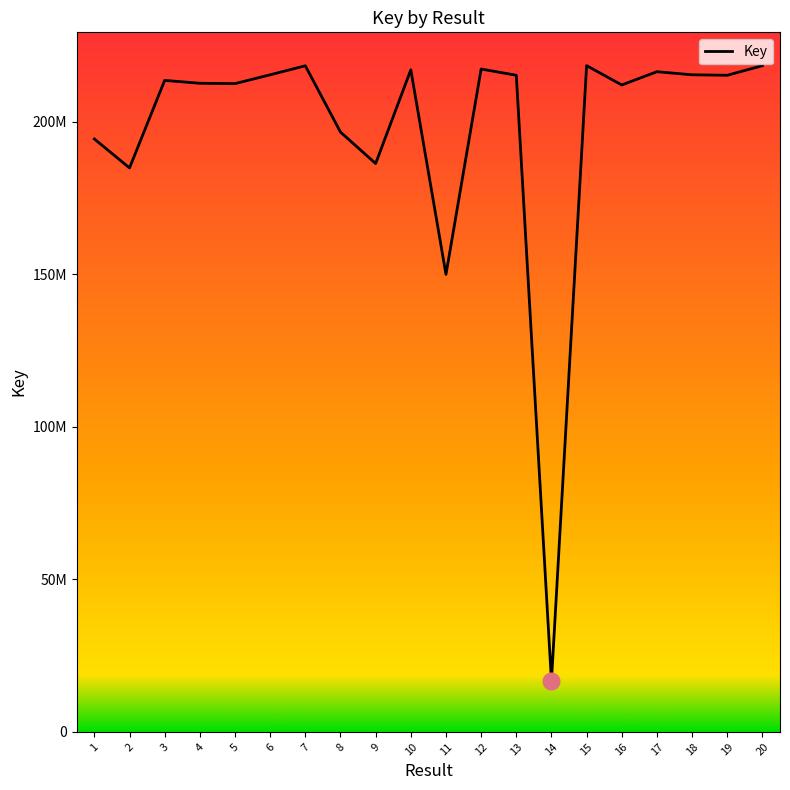

What is the greatest value displayed?

218335874